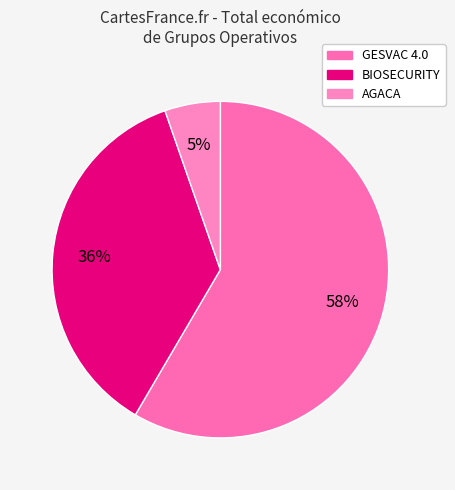

Which slice is the largest?

GESVAC 4.0